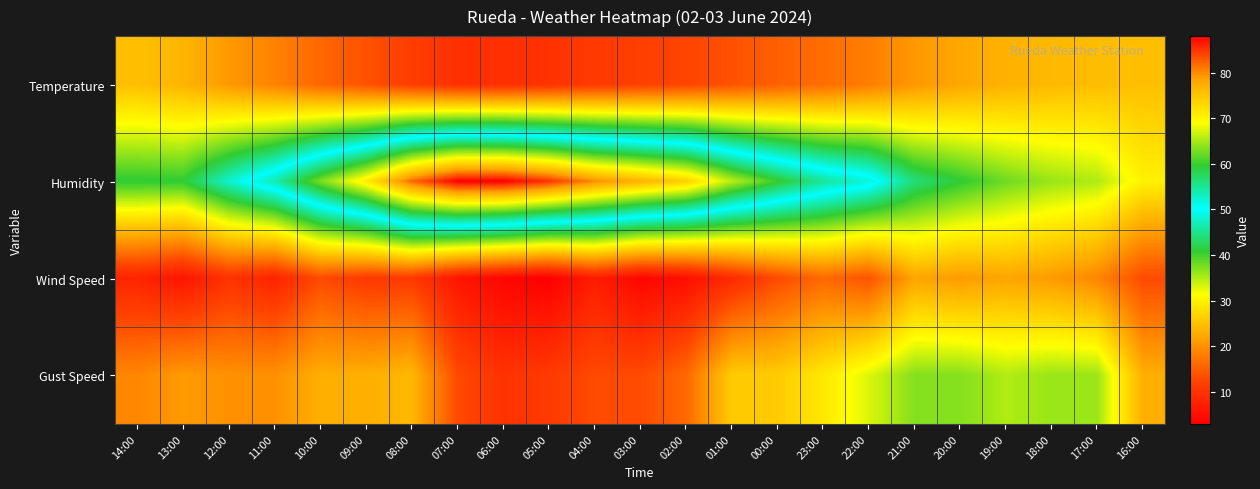

Reading left to right, transcribe all the data shown in this chart.

Temperature: 14:00=24.7	13:00=23.6	12:00=20.8	11:00=18.6	10:00=15.8	09:00=13.8	08:00=11.5	07:00=9.6	06:00=9.5	05:00=10.0	04:00=11.0	03:00=11.7	02:00=12.4	01:00=13.8	00:00=15.1	23:00=16.5	22:00=18.1	21:00=20.7	20:00=22.2	19:00=23.3	18:00=24.1	17:00=24.5	16:00=24.7
Humidity: 14:00=41.0	13:00=41.0	12:00=48.0	11:00=54.0	10:00=63.0	09:00=71.0	08:00=82.0	07:00=88.0	06:00=88.0	05:00=85.0	04:00=80.0	03:00=77.0	02:00=74.0	01:00=66.0	00:00=60.0	23:00=55.0	22:00=52.0	21:00=44.0	20:00=41.0	19:00=38.0	18:00=36.0	17:00=35.0	16:00=30.0
Wind Speed: 14:00=8.0	13:00=6.0	12:00=10.0	11:00=8.0	10:00=13.0	09:00=11.0	08:00=11.0	07:00=6.0	06:00=4.0	05:00=3.0	04:00=7.0	03:00=4.0	02:00=5.0	01:00=9.0	00:00=13.0	23:00=16.0	22:00=14.0	21:00=22.0	20:00=21.0	19:00=22.0	18:00=21.0	17:00=19.0	16:00=13.0
Gust Speed: 14:00=19.0	13:00=21.0	12:00=20.0	11:00=20.0	10:00=23.0	09:00=23.0	08:00=24.0	07:00=13.0	06:00=10.0	05:00=11.0	04:00=13.0	03:00=13.0	02:00=16.0	01:00=26.0	00:00=26.0	23:00=29.0	22:00=33.0	21:00=37.0	20:00=37.0	19:00=35.0	18:00=36.0	17:00=36.0	16:00=23.0